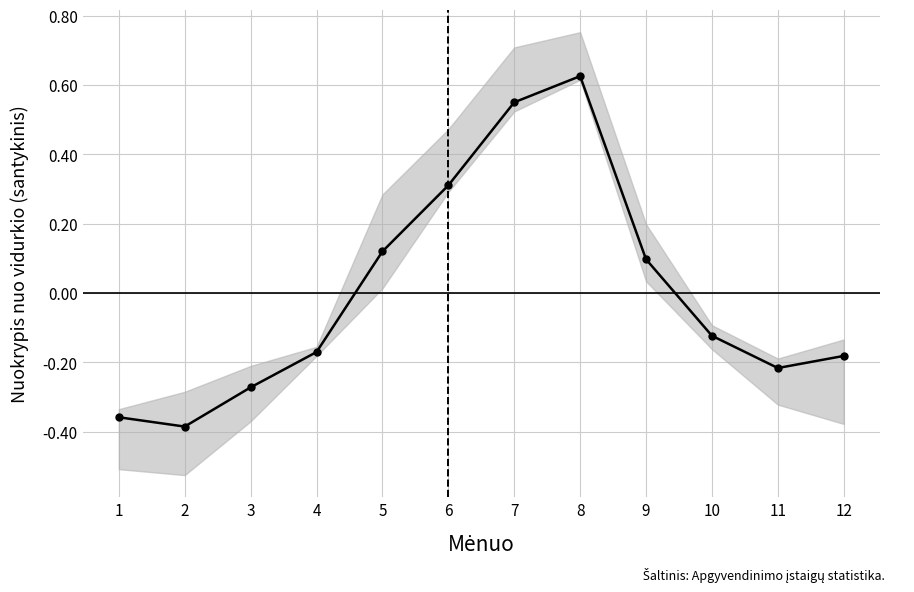

Between 2 and 9, which is larger?

9